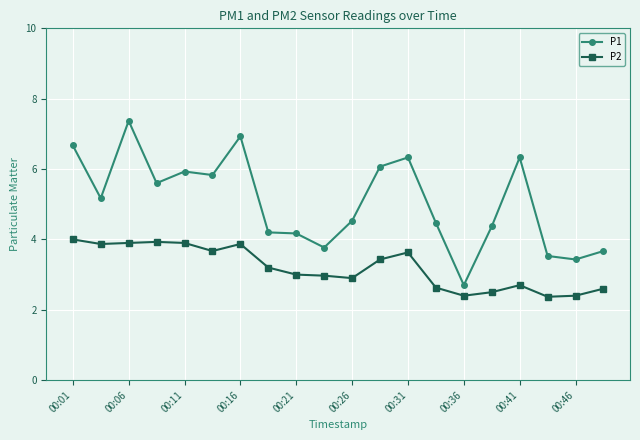

Which series has the largest range (max minus min)?

P1